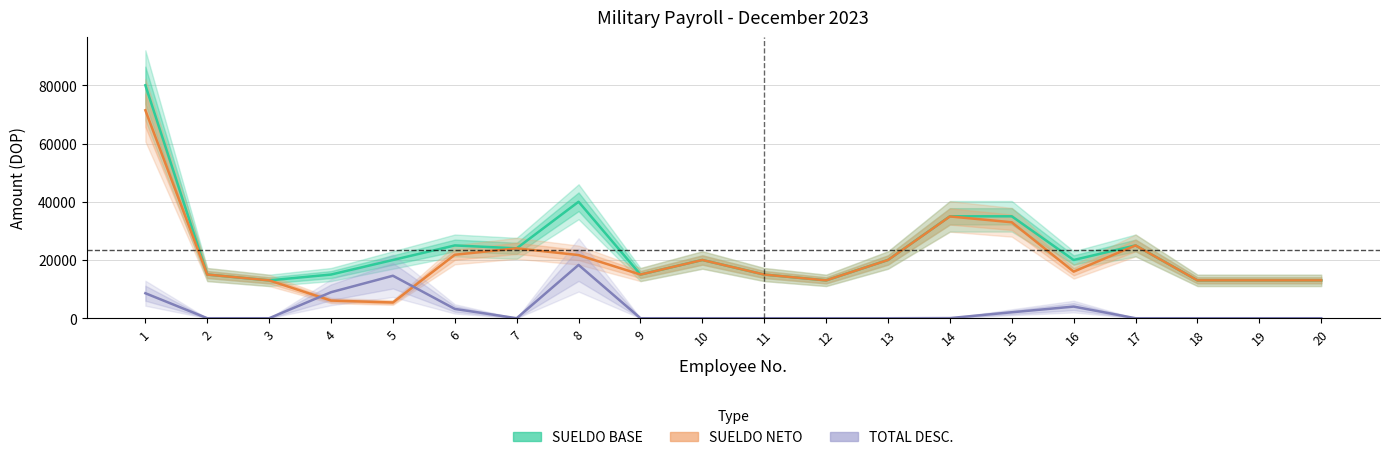

The SUELDO NETO series shows 32952.8 at 15. True or false?

True